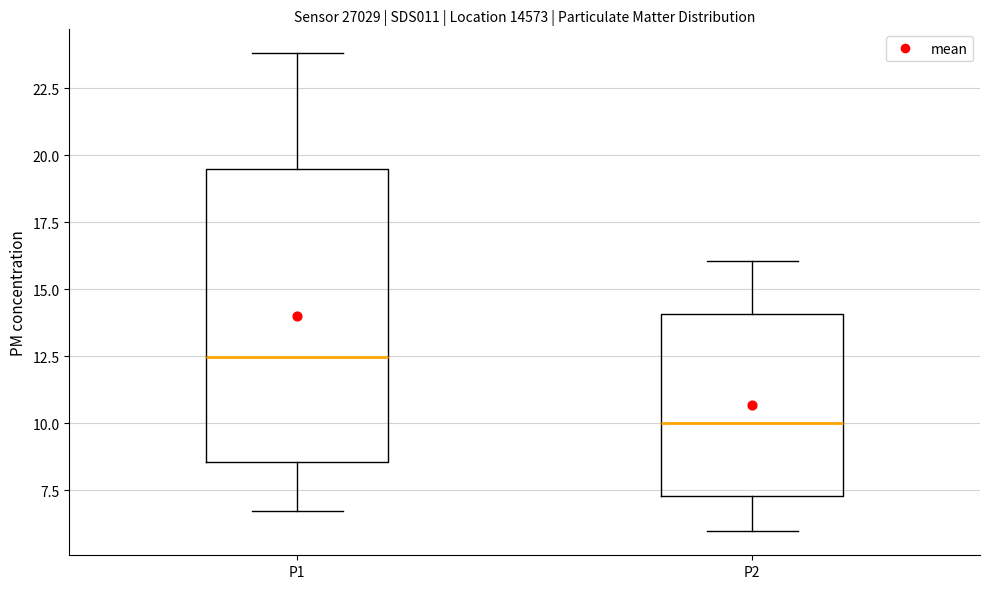

Where is the upper edge of the box for P1 on the y-axis? The values are not printed on the chart, so give them approximately, as read against the axis.

19.5